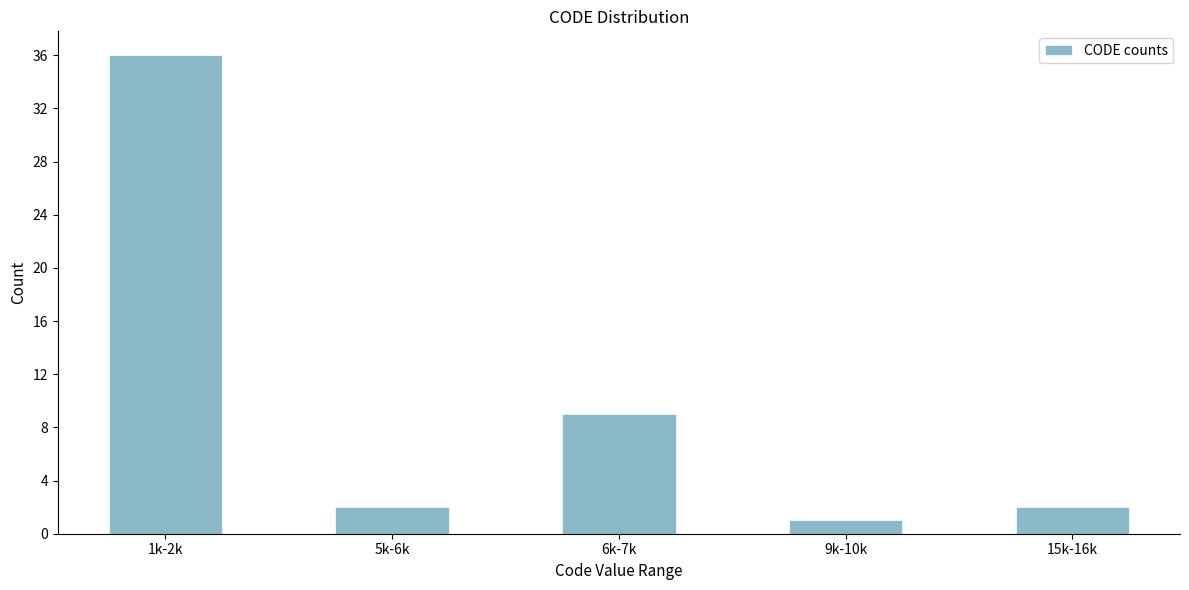

Reading left to right, what are all the values shown in this chart?

1k-2k=36	5k-6k=2	6k-7k=9	9k-10k=1	15k-16k=2